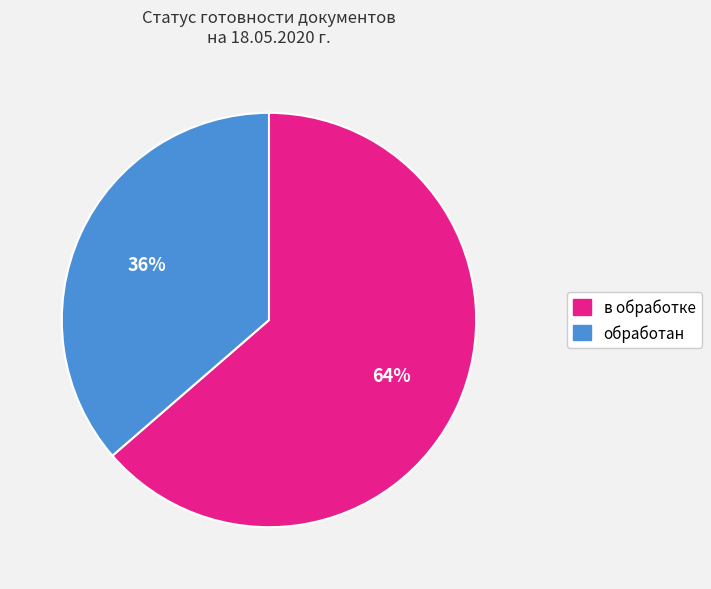

Count the number of slices in the pie.

2